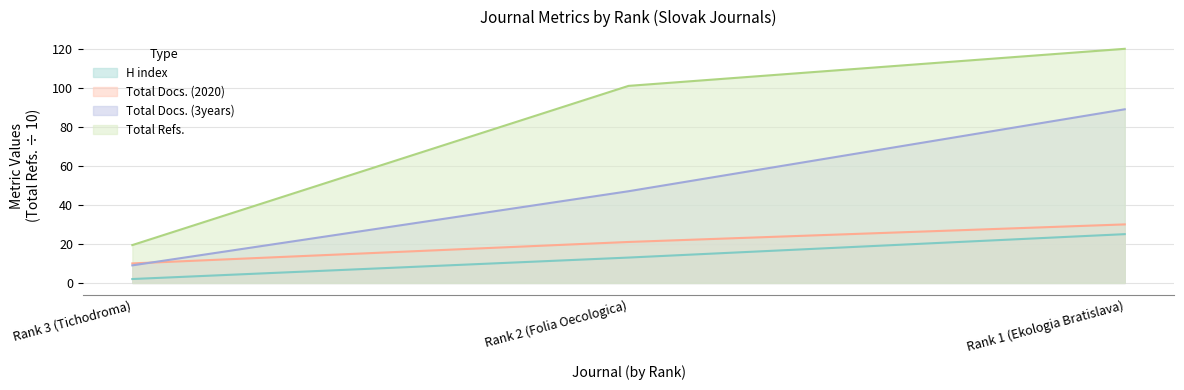

Reading left to right, list all the values displayed in this chart.

H index: Rank 3 (Tichodroma)=2.0	Rank 2 (Folia Oecologica)=13.0	Rank 1 (Ekologia Bratislava)=25.0
Total Docs. (2020): Rank 3 (Tichodroma)=10.0	Rank 2 (Folia Oecologica)=21.0	Rank 1 (Ekologia Bratislava)=30.0
Total Docs. (3years): Rank 3 (Tichodroma)=9.0	Rank 2 (Folia Oecologica)=47.0	Rank 1 (Ekologia Bratislava)=89.0
Total Refs.: Rank 3 (Tichodroma)=19.4	Rank 2 (Folia Oecologica)=101.0	Rank 1 (Ekologia Bratislava)=120.0